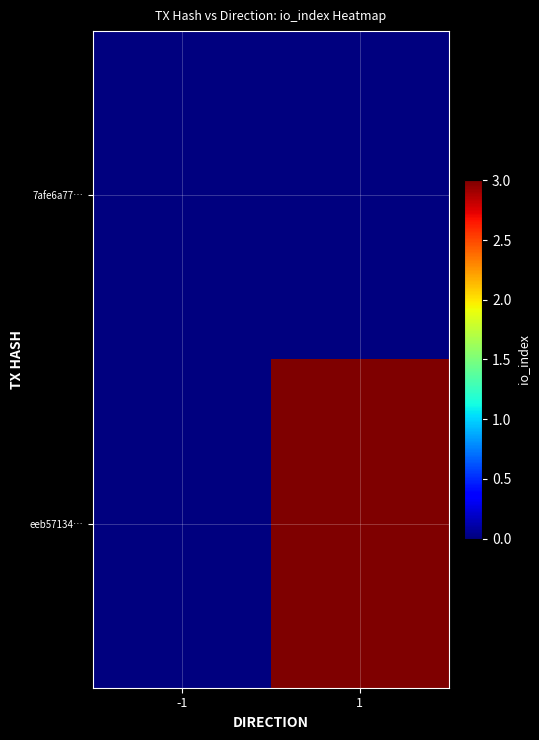

Count the number of data series in this chart.

2